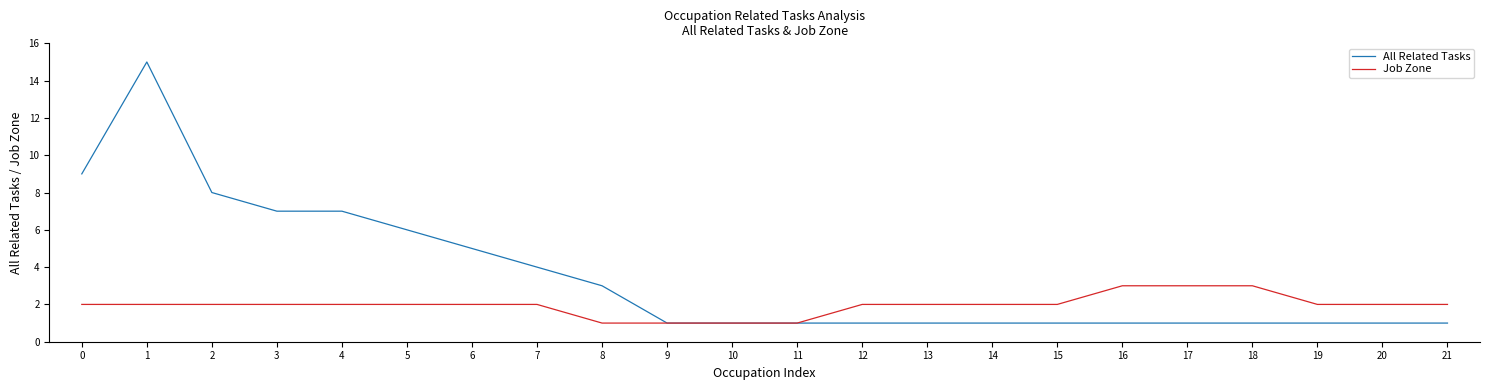

Where is All Related Tasks nearest to the value 8?

2